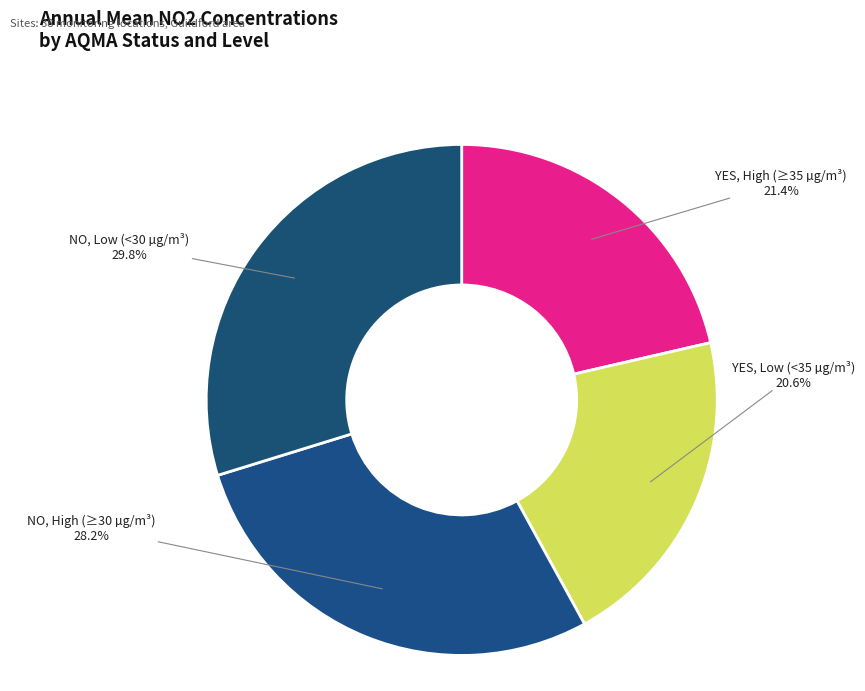

Which has a higher value, YES, High (≥35 µg/m³) or NO, Low (<30 µg/m³)?

NO, Low (<30 µg/m³)